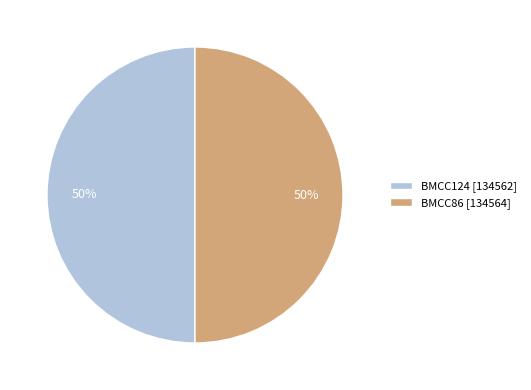

Approximately how many times larger is the value at BMCC86 compared to BMCC124?

1.0